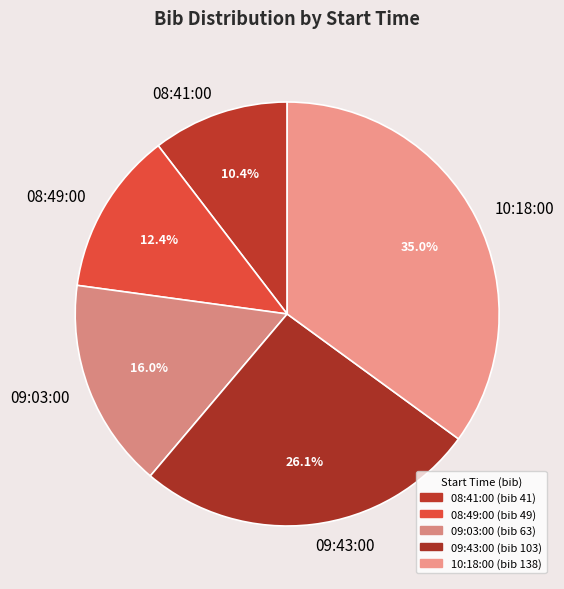

Is there any slice that represents more than half of the pie?

No